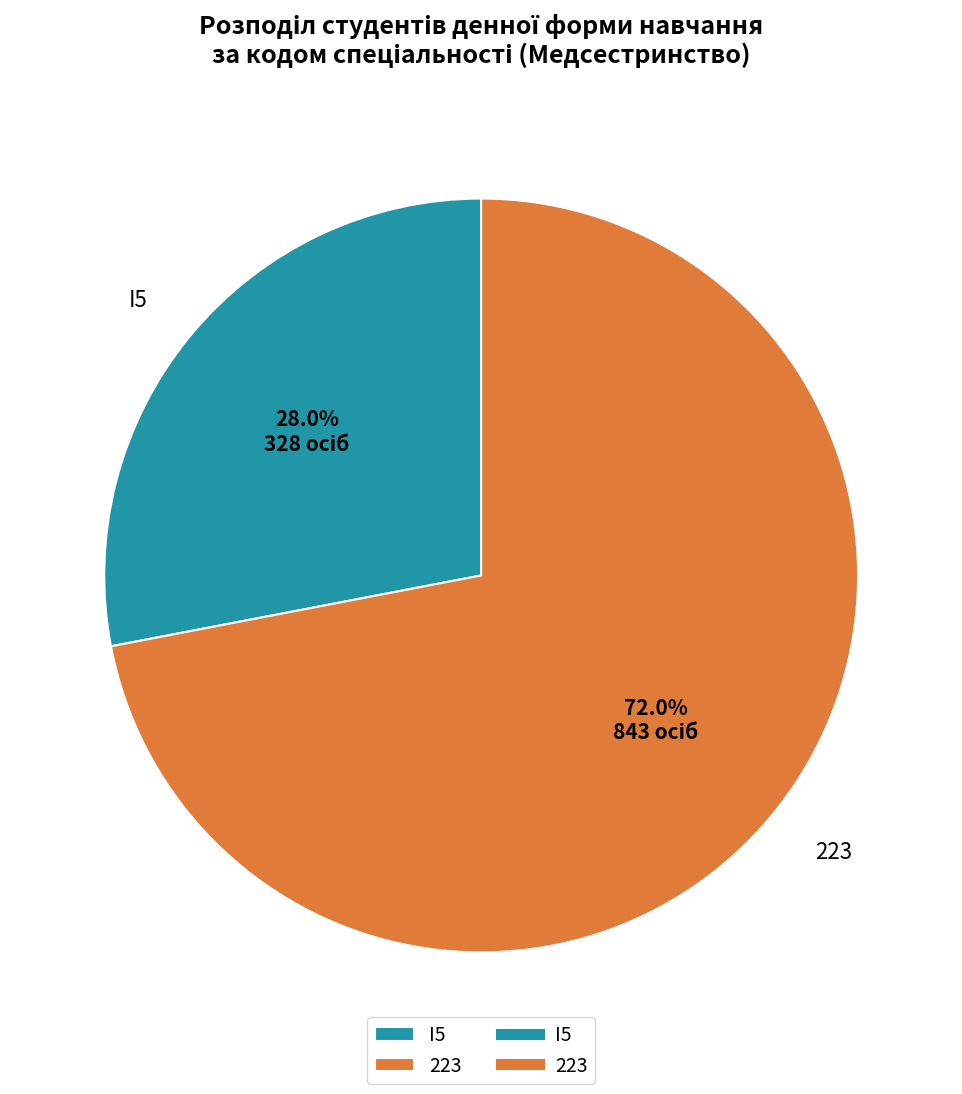

What portion of the pie excludes I5?

72.0%